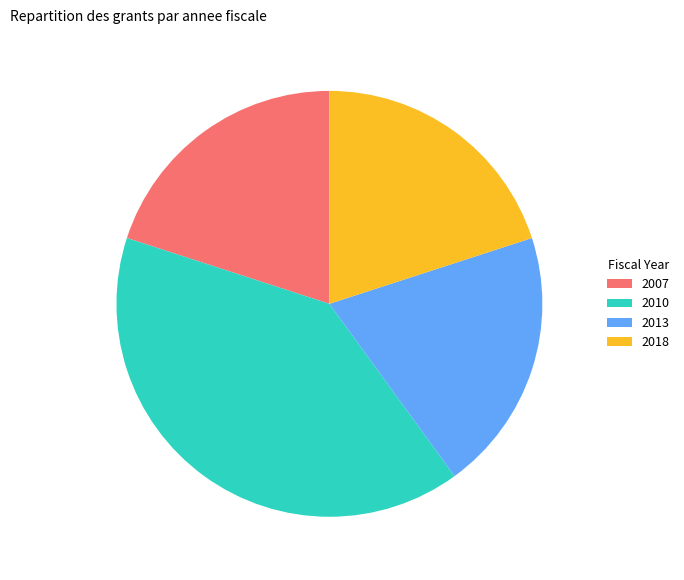

Which has a higher value, 2010 or 2007?

2010